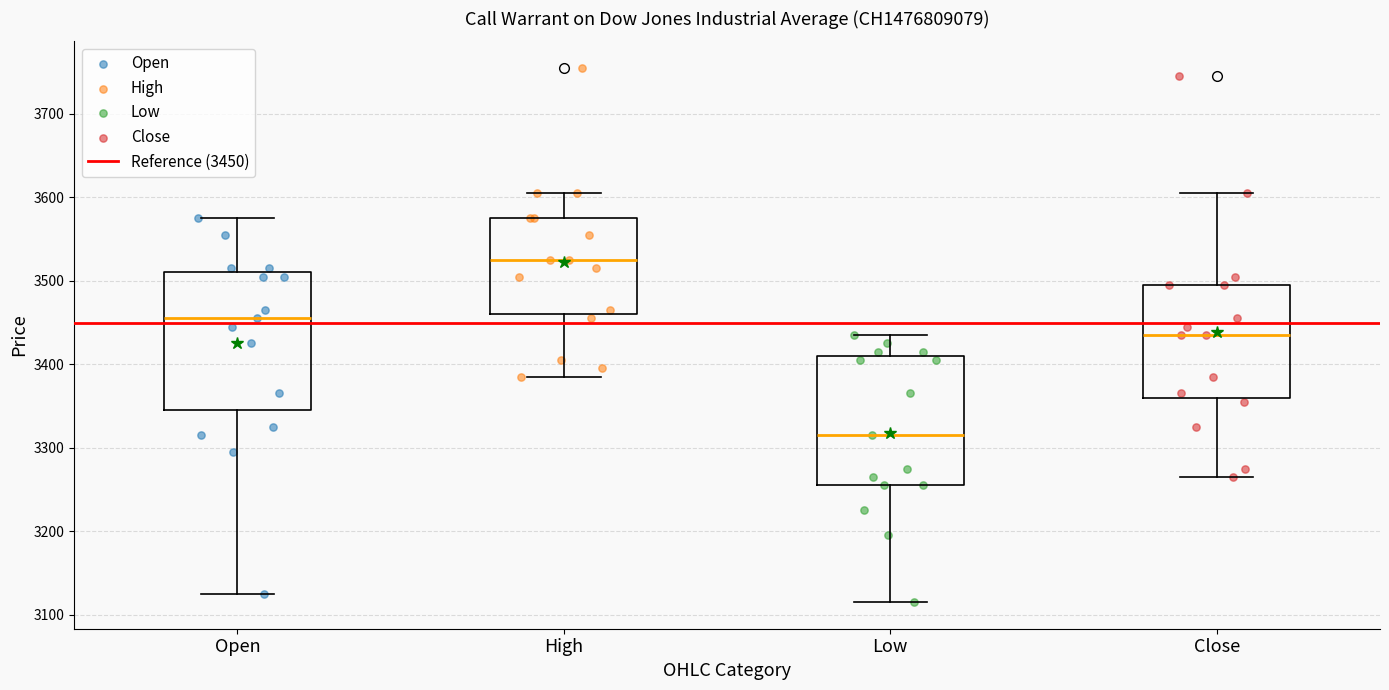

Which box has the highest median line?

High